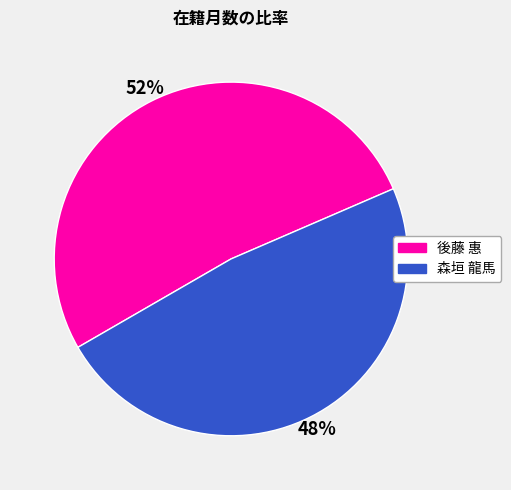

How many slices are in this pie chart?

2